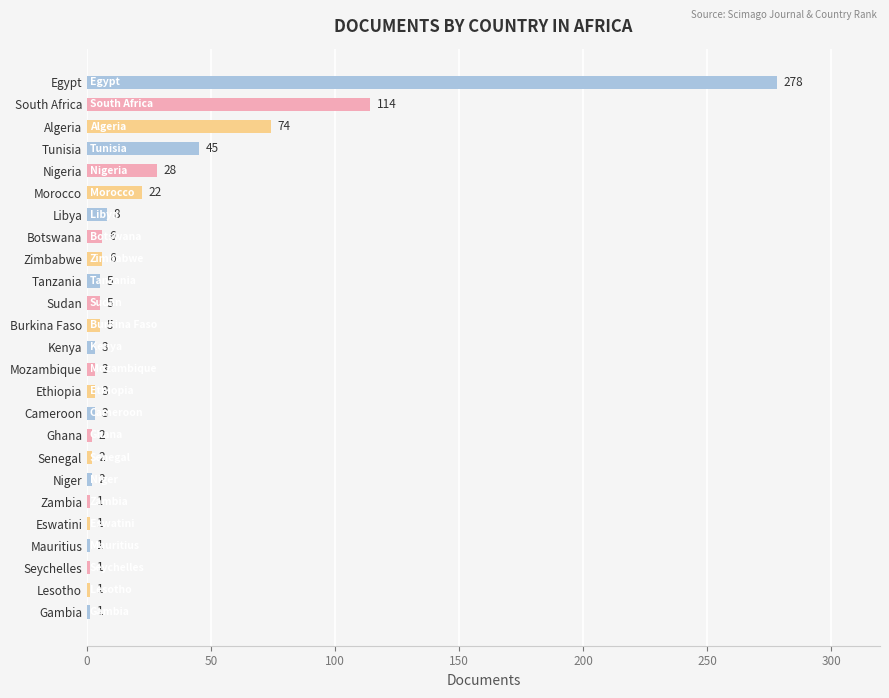

The chart shows a value of 3 at Cameroon. True or false?

True